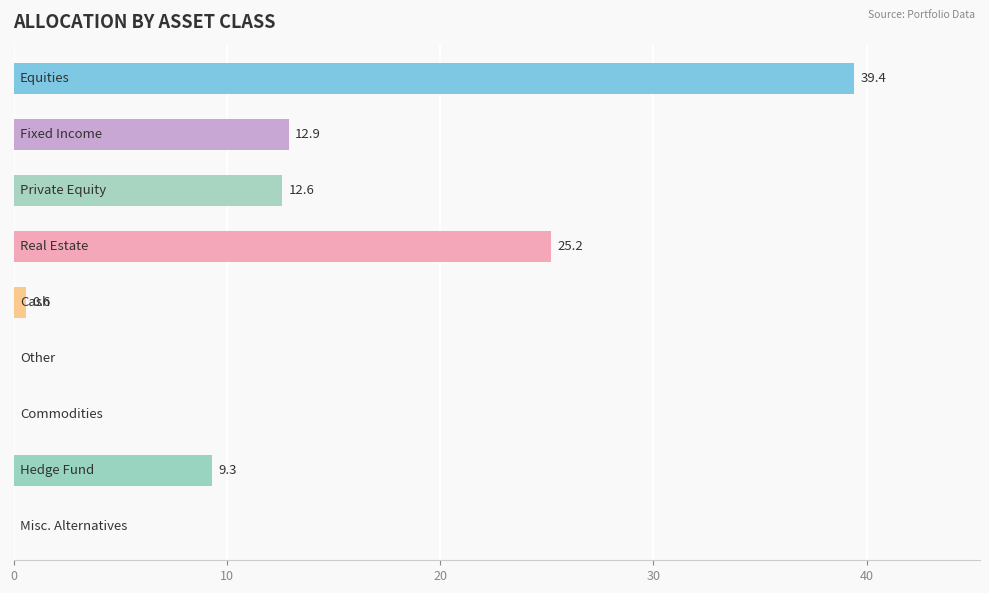

What is the greatest value displayed?

39.4